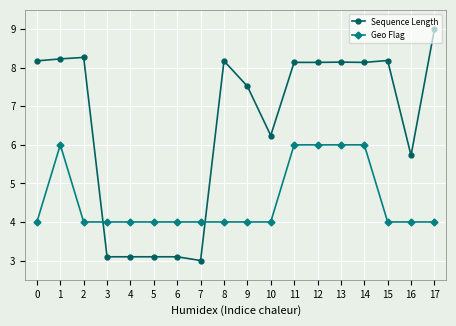

List the series in order of their overall mean, highest first.

Sequence Length, Geo Flag